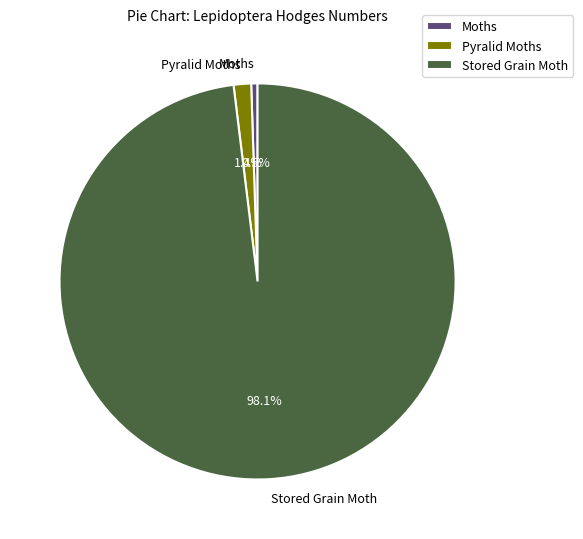

Is the sum of Stored Grain Moth and Pyralid Moths greater than half?

Yes